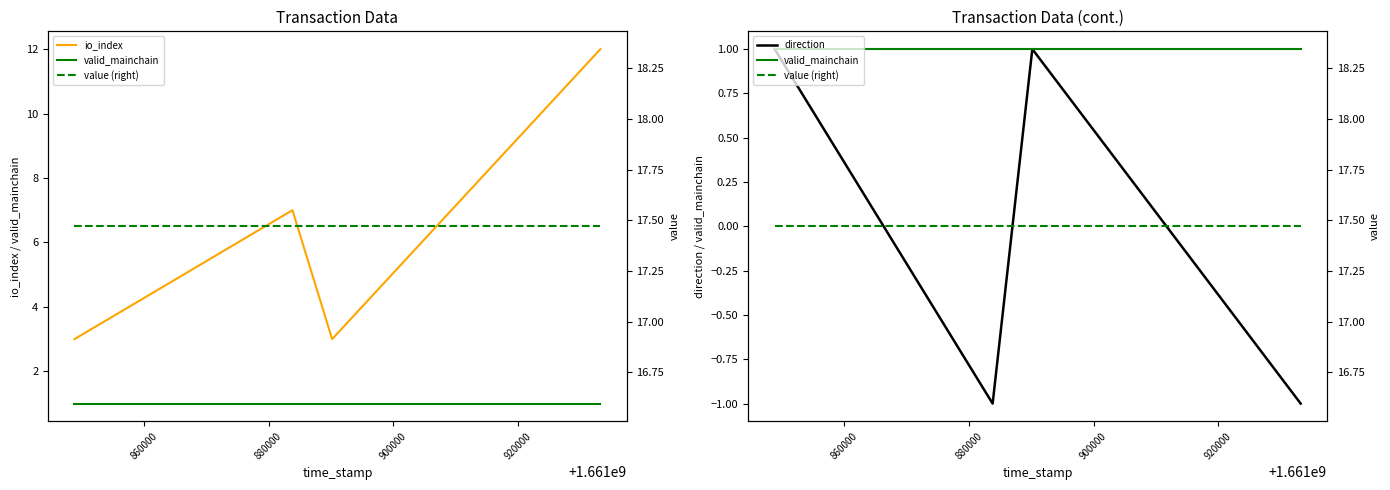

What is the difference between the highest and lowest values at 900000?

18.5